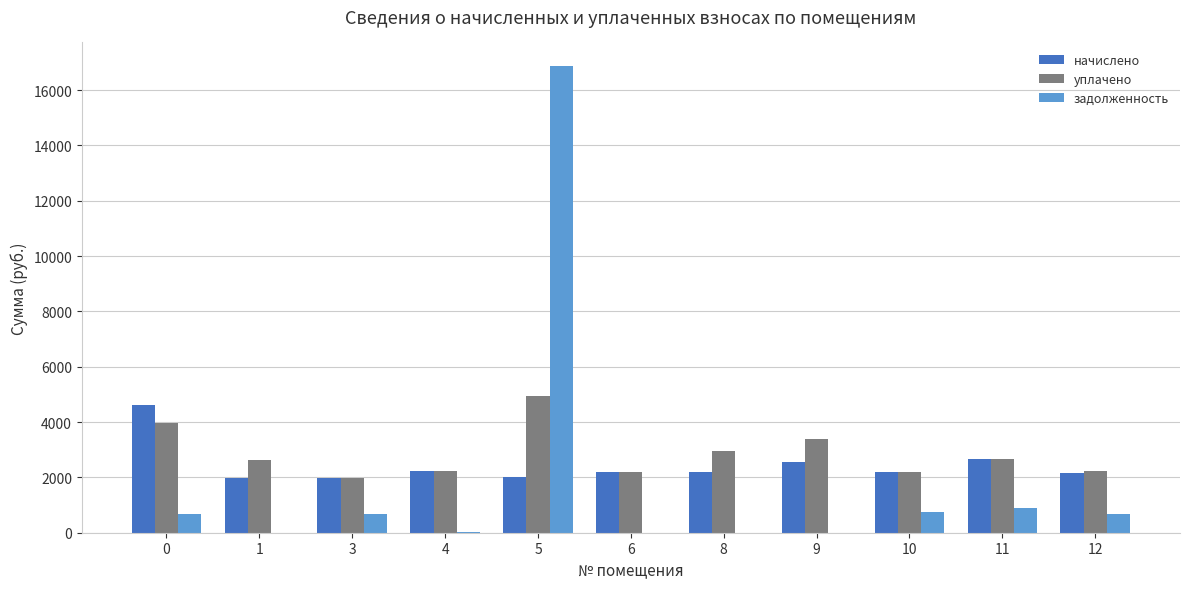

What are all the series names shown in the legend?

начислено, уплачено, задолженность